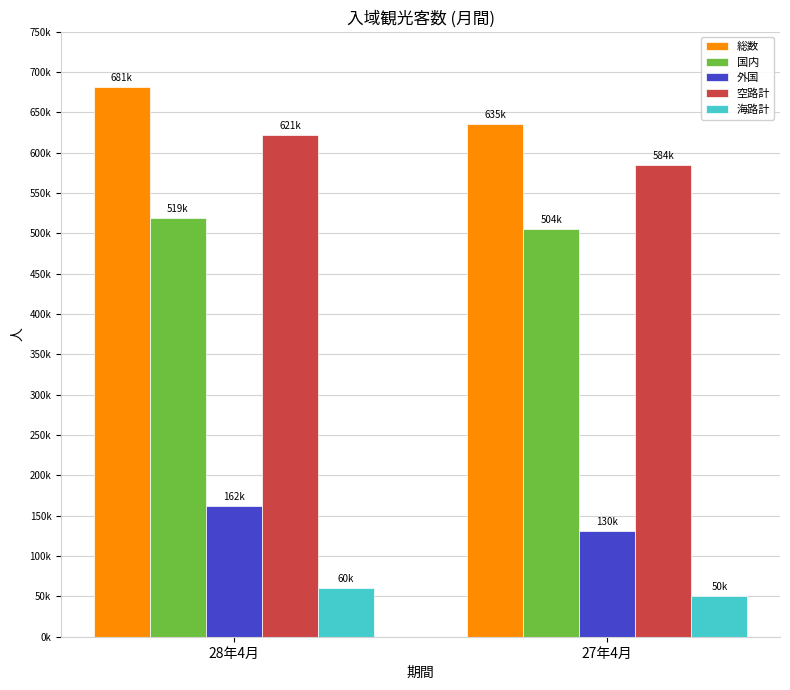

What is the sum of the 総数 values at 27年4月 and 28年4月?

1316900